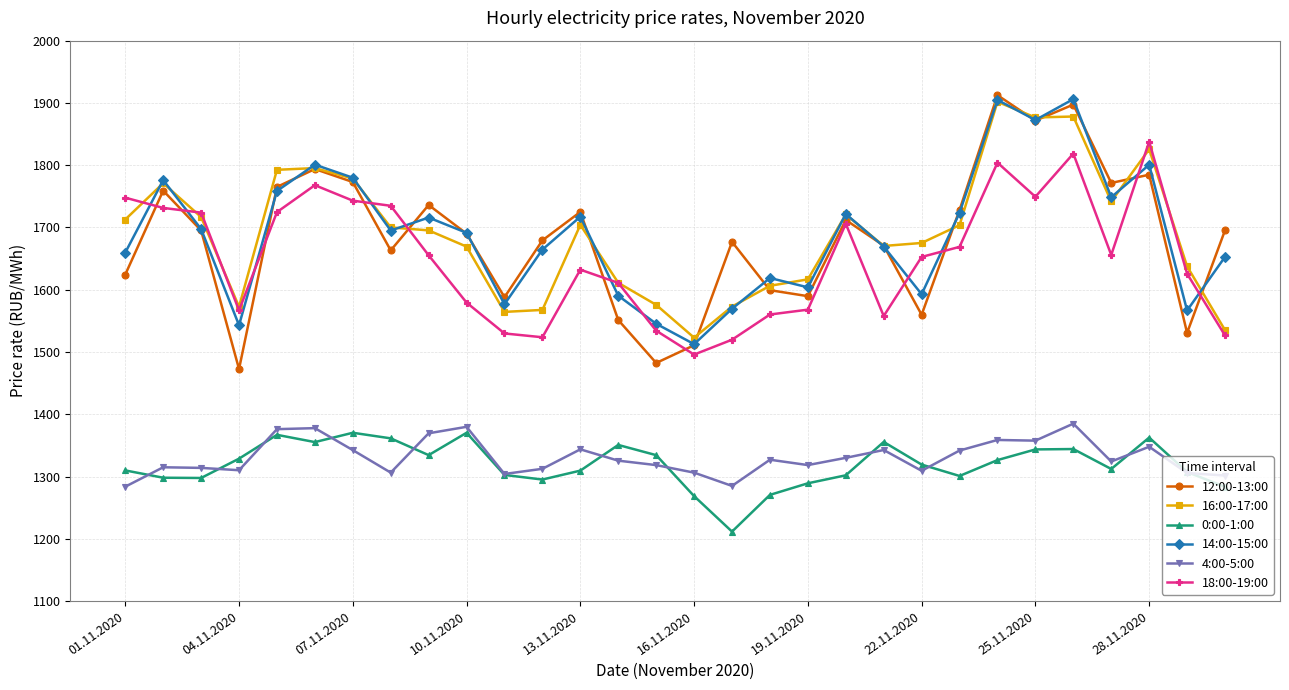

How many distinct data groups are displayed?

6